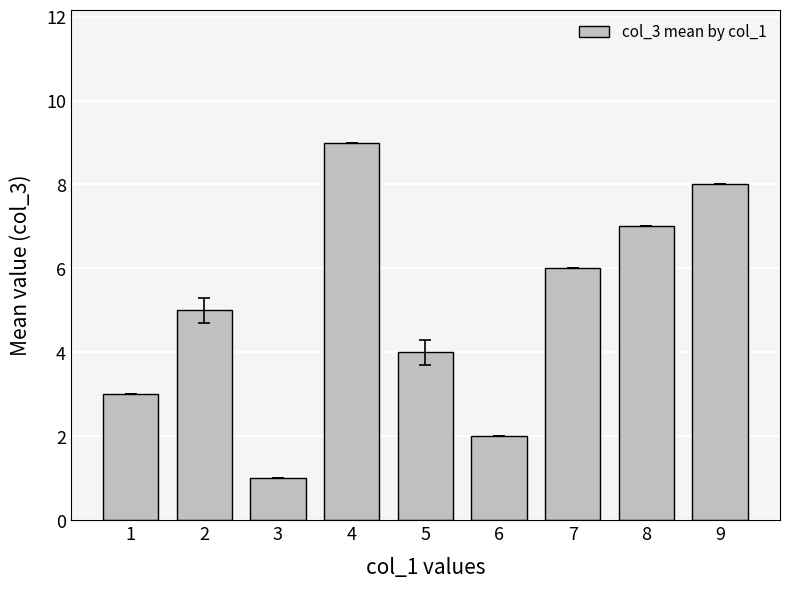

Is it true that the value at 5 is 2?

False